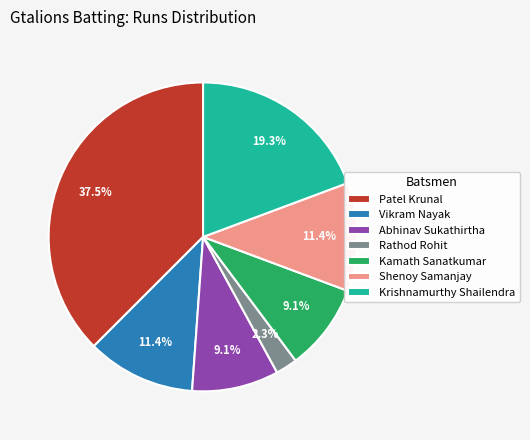

How many segments does this pie chart have?

7